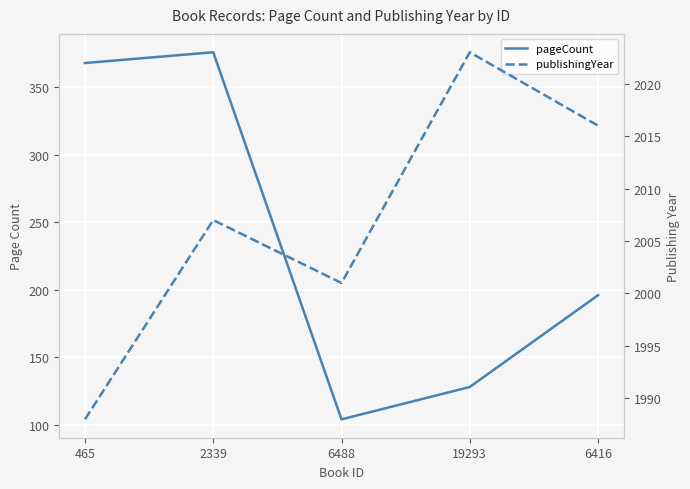

Which series has the largest range (max minus min)?

pageCount